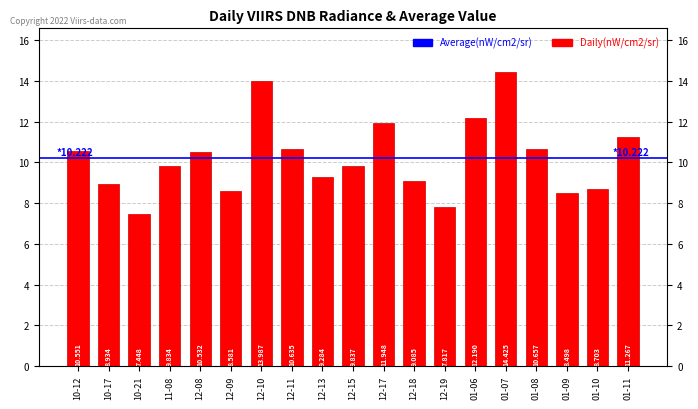

How many values are below 9?

6